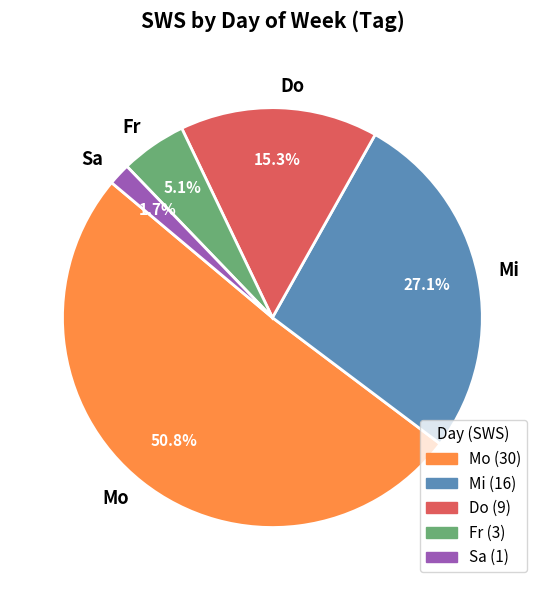

How many slices are in this pie chart?

5